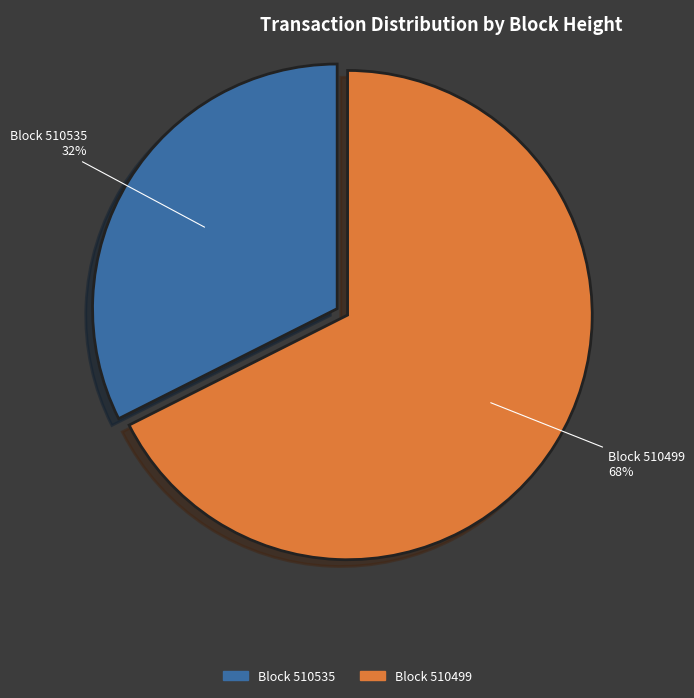

The Block 510499 slice represents 75% of the pie. True or false?

False